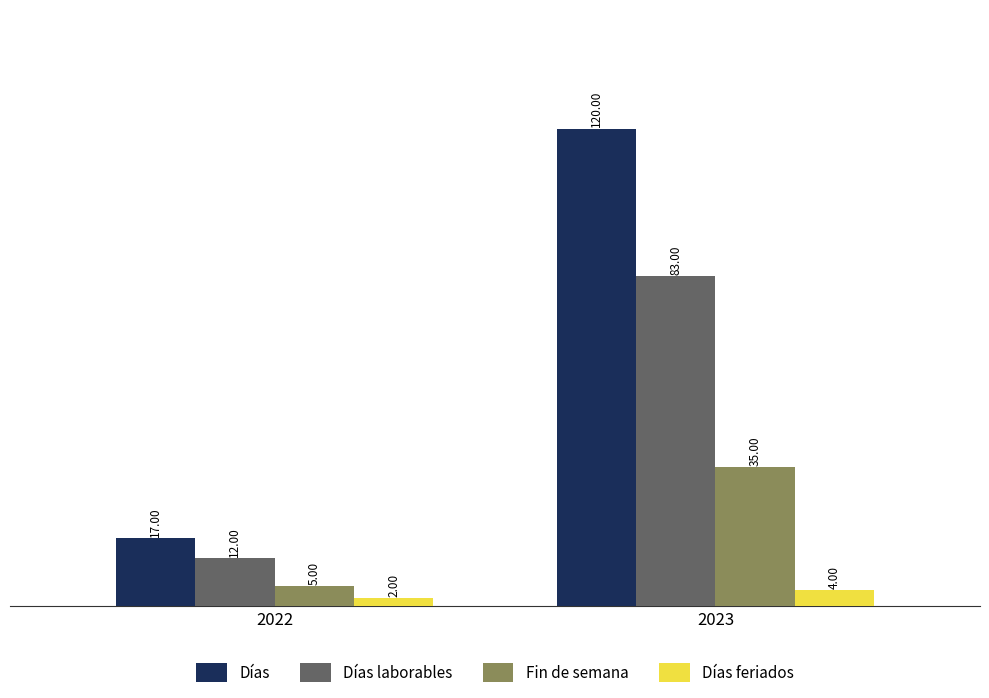

Between 2022 and 2023, which series saw the biggest shift?

Días